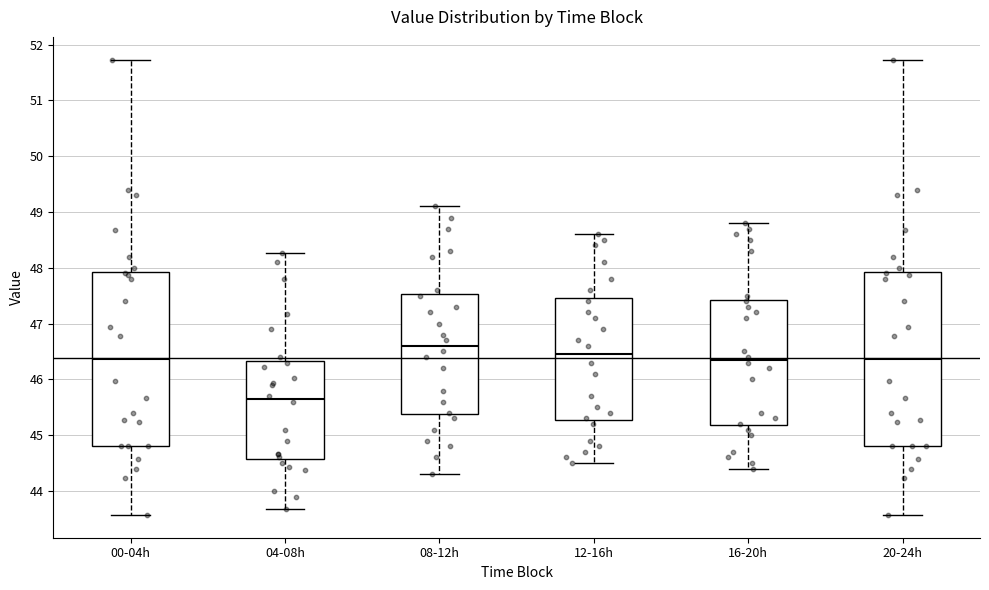

Reading left to right, read every box against the y-axis: the position of its median line, the range the box covers, and the ends of its whiskers. The values are not printed on the chart, so give them approximately, as read against the axis.

00-04h: median 46.4, box 44.8 to 47.9, whiskers 43.6 to 51.7
04-08h: median 45.7, box 44.6 to 46.3, whiskers 43.7 to 48.3
08-12h: median 46.6, box 45.4 to 47.5, whiskers 44.3 to 49.1
12-16h: median 46.5, box 45.3 to 47.5, whiskers 44.5 to 48.6
16-20h: median 46.4, box 45.2 to 47.4, whiskers 44.4 to 48.8
20-24h: median 46.4, box 44.8 to 47.9, whiskers 43.6 to 51.7